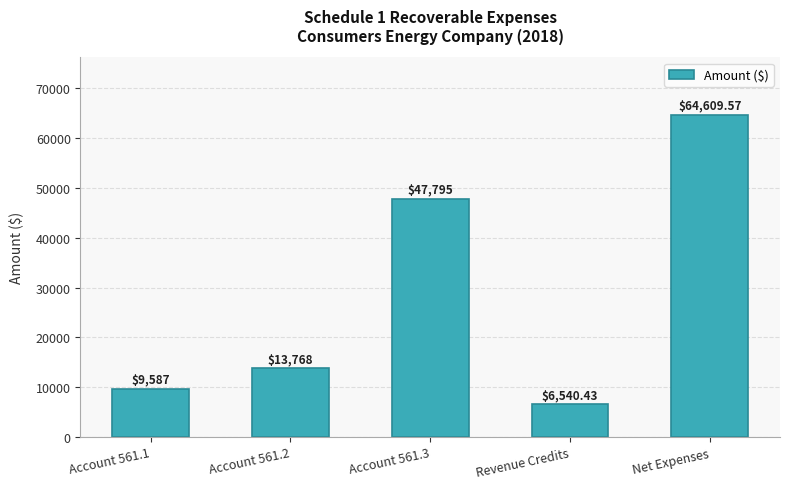

List the labels in order of value, largest first.

Net Expenses, Account 561.3, Account 561.2, Account 561.1, Revenue Credits